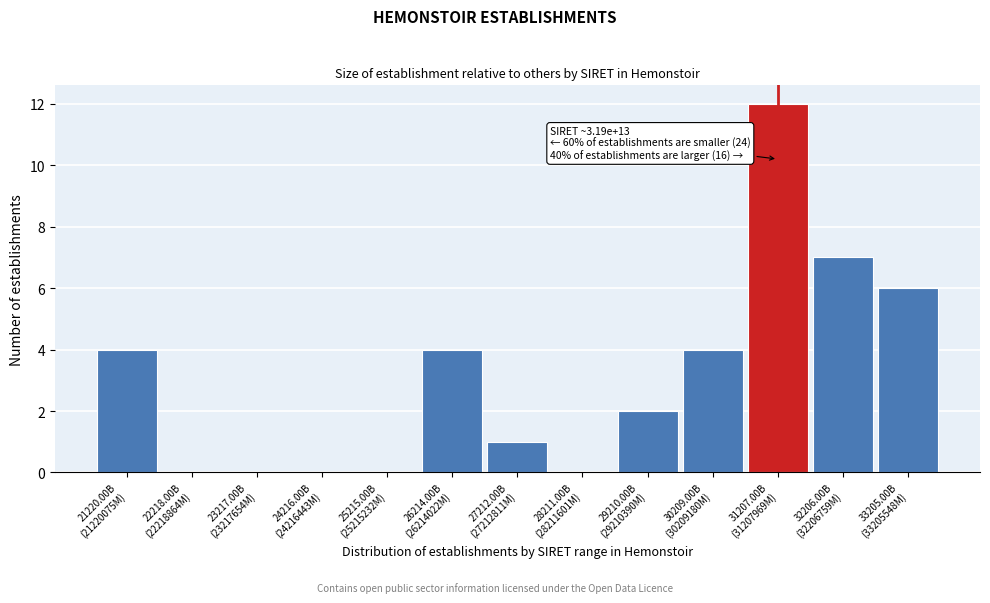

What is the maximum value shown in the chart?

12